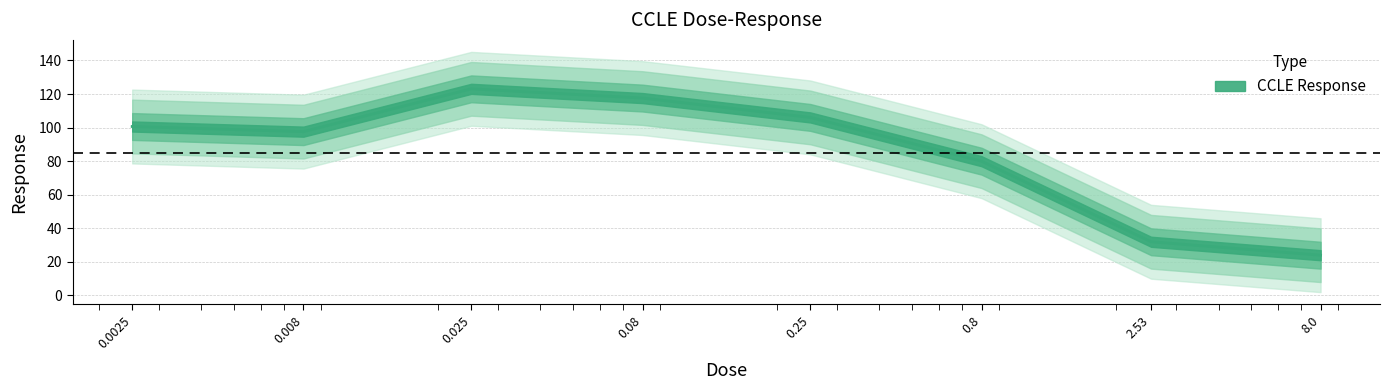

What is the smallest value displayed?

24.0